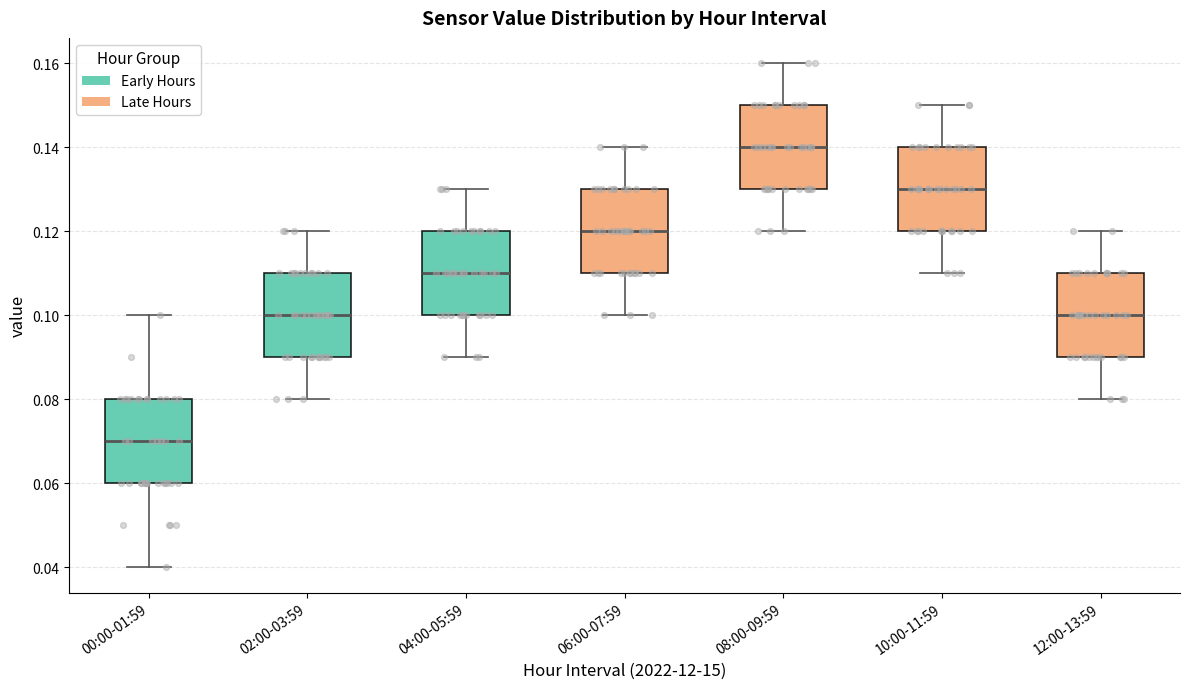

Which box's median line is the highest?

08:00-09:59